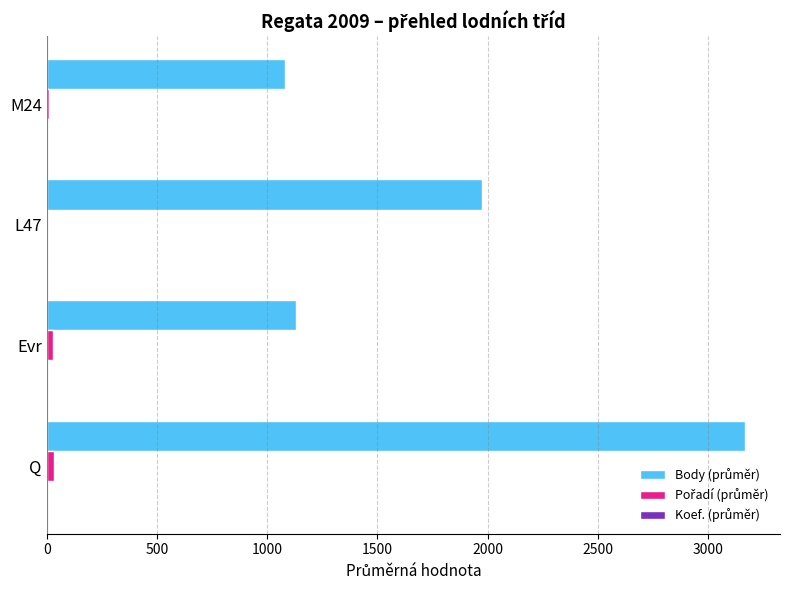

At which category is the sum across all series the highest?

Q